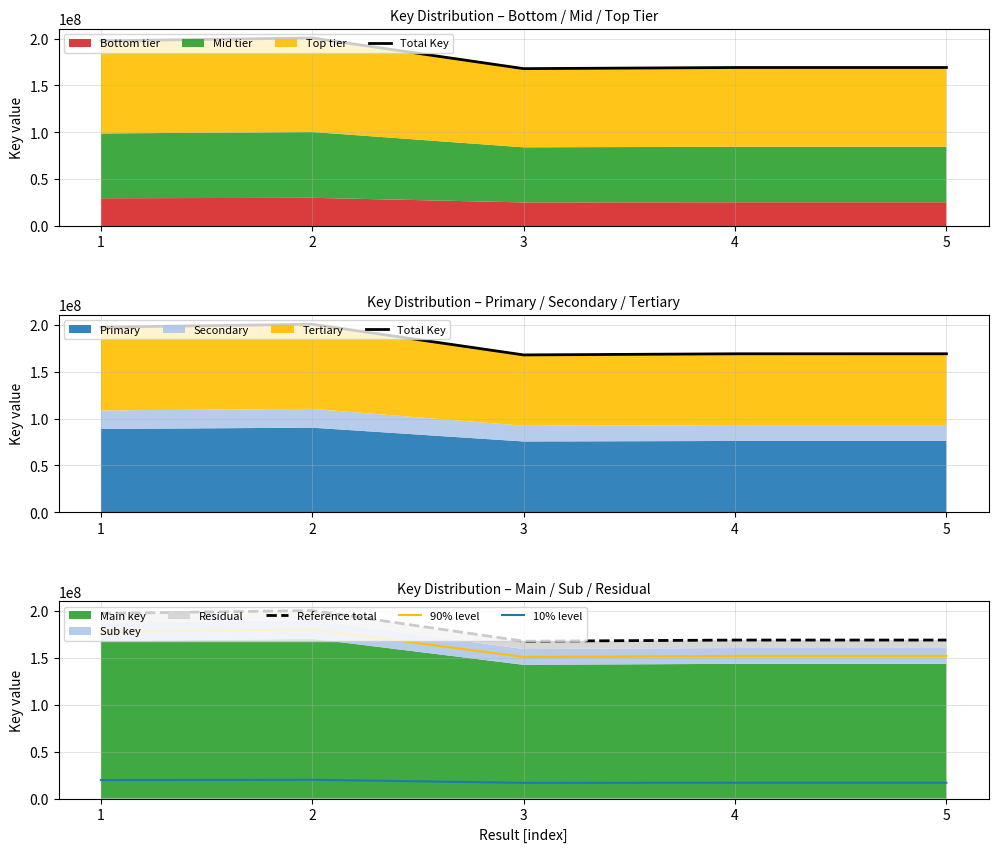

Which category has the lowest value in the 10% level series?

3